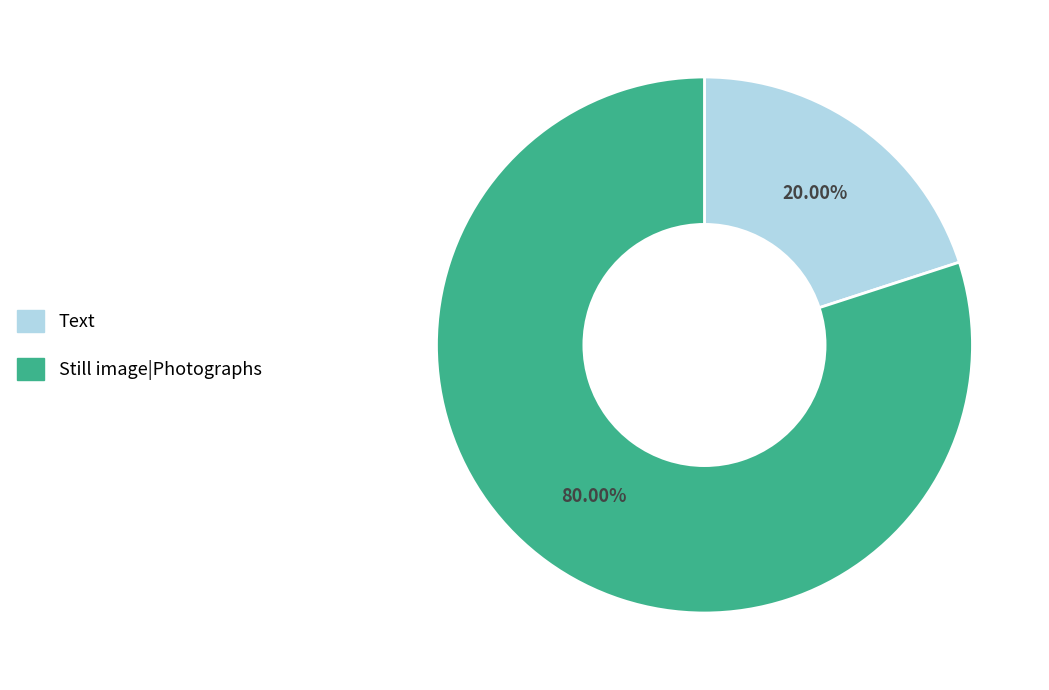

Which has a higher value, Still image|Photographs or Text?

Still image|Photographs